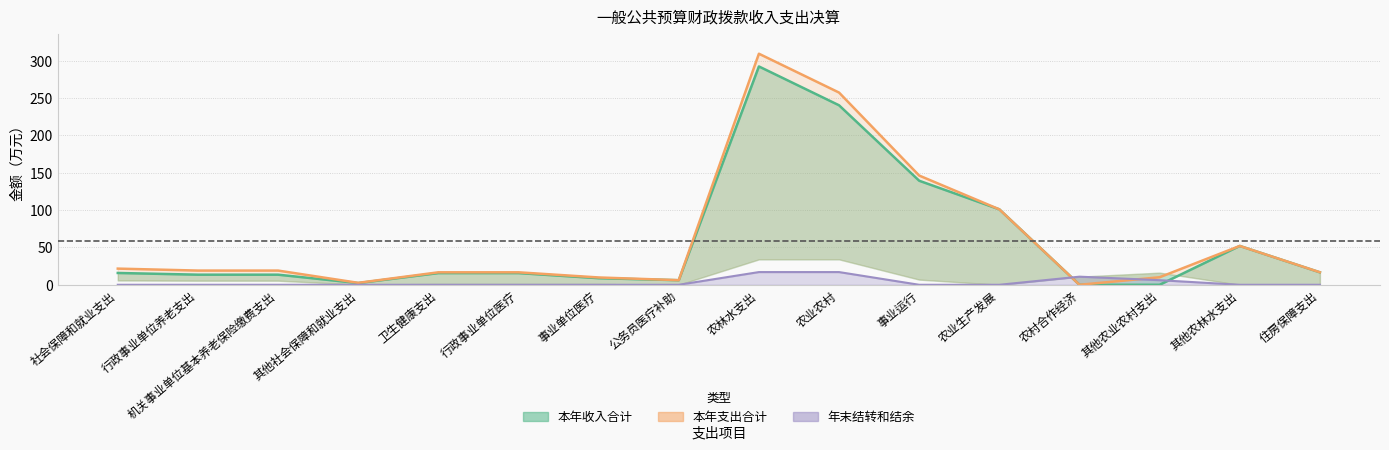

How many series are shown in this chart?

3